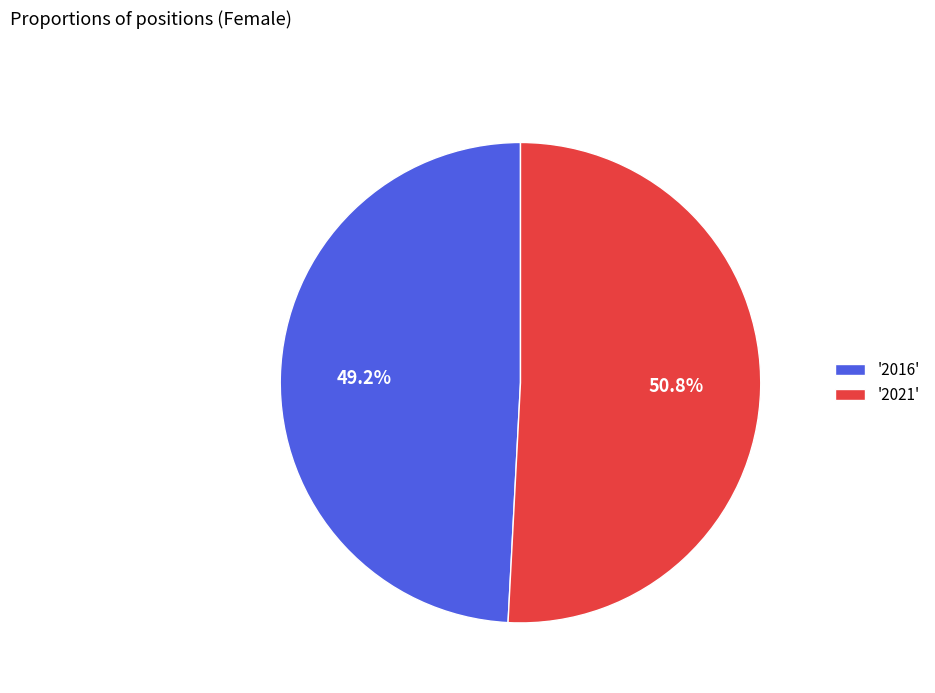

Between '2021' and '2016', which is larger?

'2021'